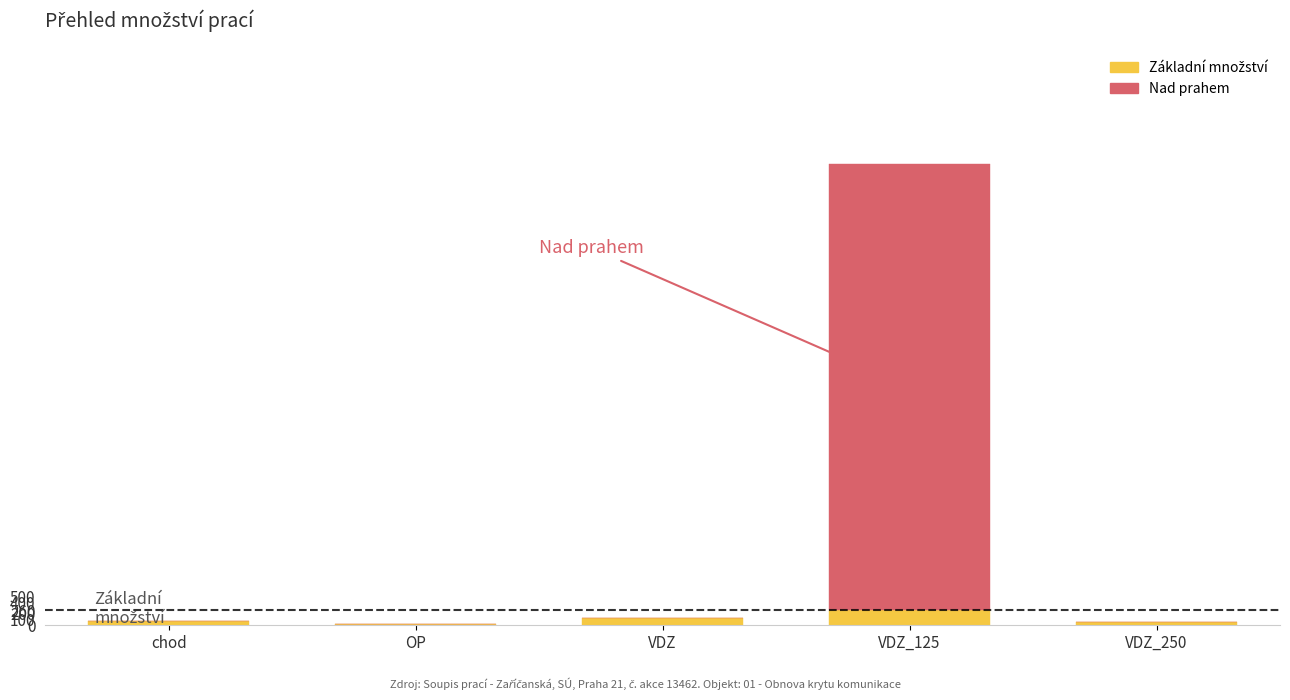

At which category is the sum across all series the highest?

VDZ_125